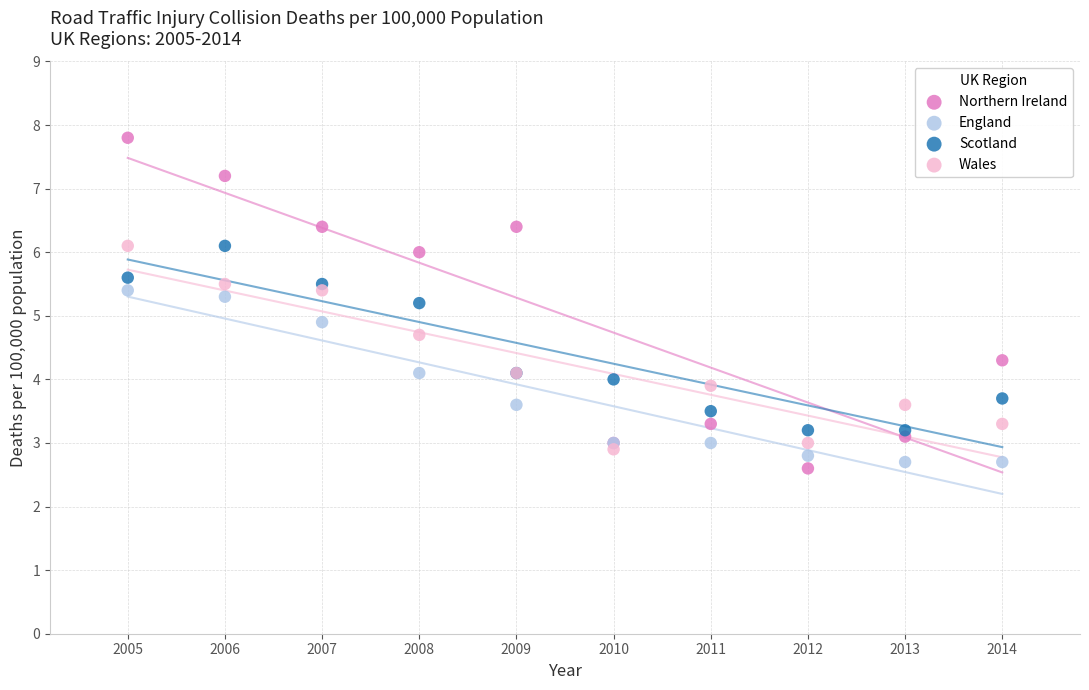

Across all series, what Y value is closest to 5?

4.9